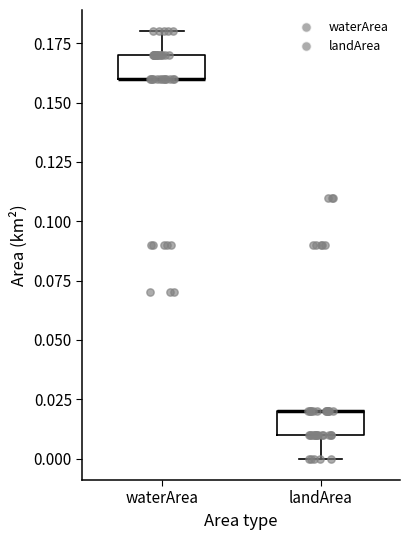

Reading left to right, read every box against the y-axis: the position of its median line, the range the box covers, and the ends of its whiskers. The values are not printed on the chart, so give them approximately, as read against the axis.

waterArea: median 0.16 (drawn on the box's lower edge), box 0.16 to 0.17, whiskers 0.16 to 0.18
landArea: median 0.02 (drawn on the box's upper edge), box 0.01 to 0.02, whiskers 0.00 to 0.02